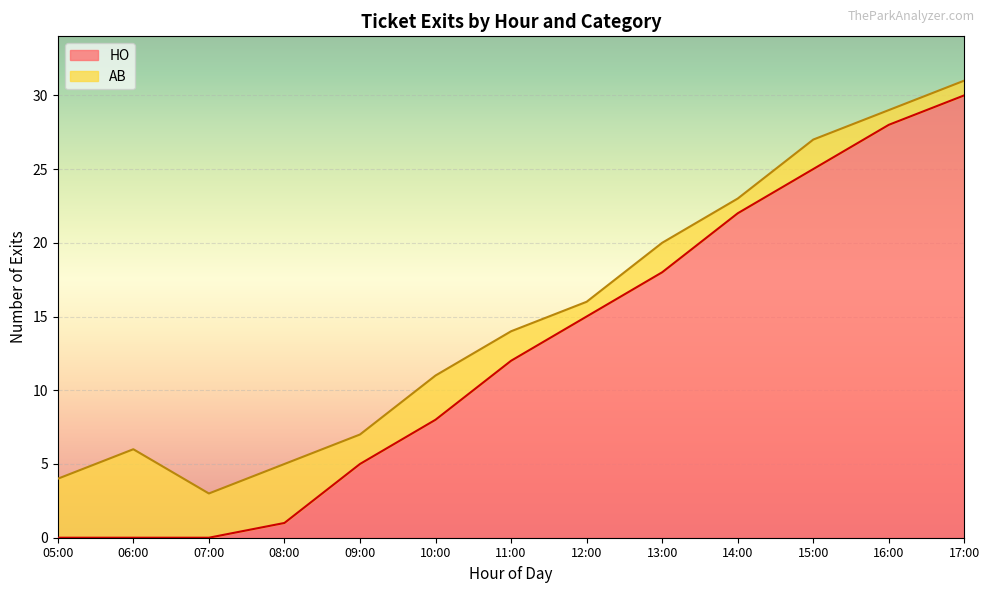

Rank the categories by value from highest to lowest.

17:00, 16:00, 15:00, 14:00, 13:00, 12:00, 11:00, 10:00, 09:00, 08:00, 05:00, 06:00, 07:00